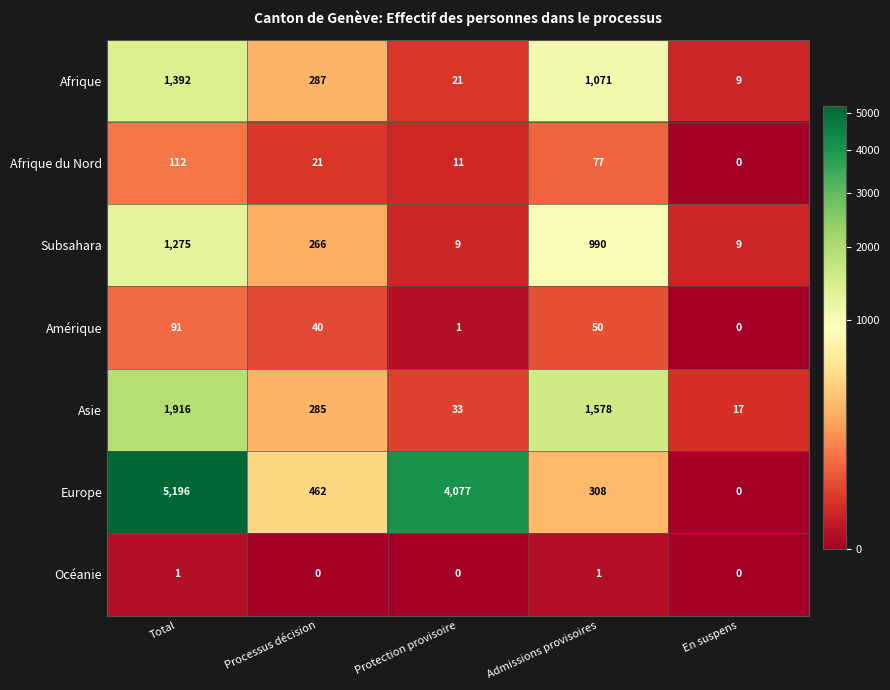

What is the difference between the maximum and minimum values in the Asie series?

1899